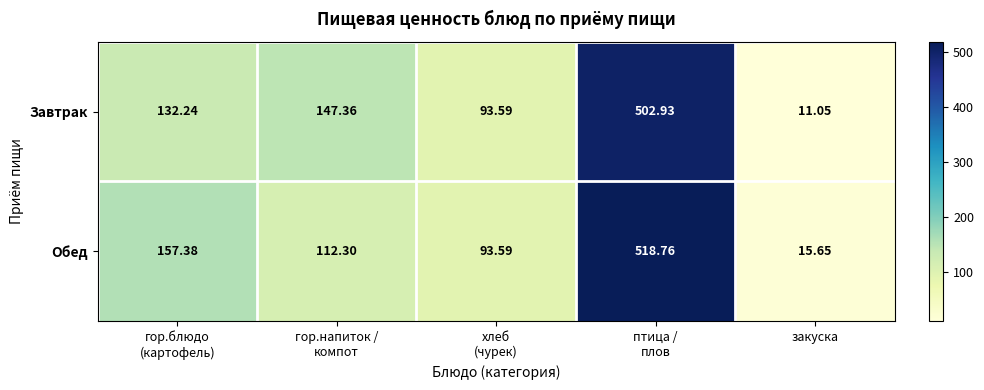

How many distinct data groups are displayed?

2